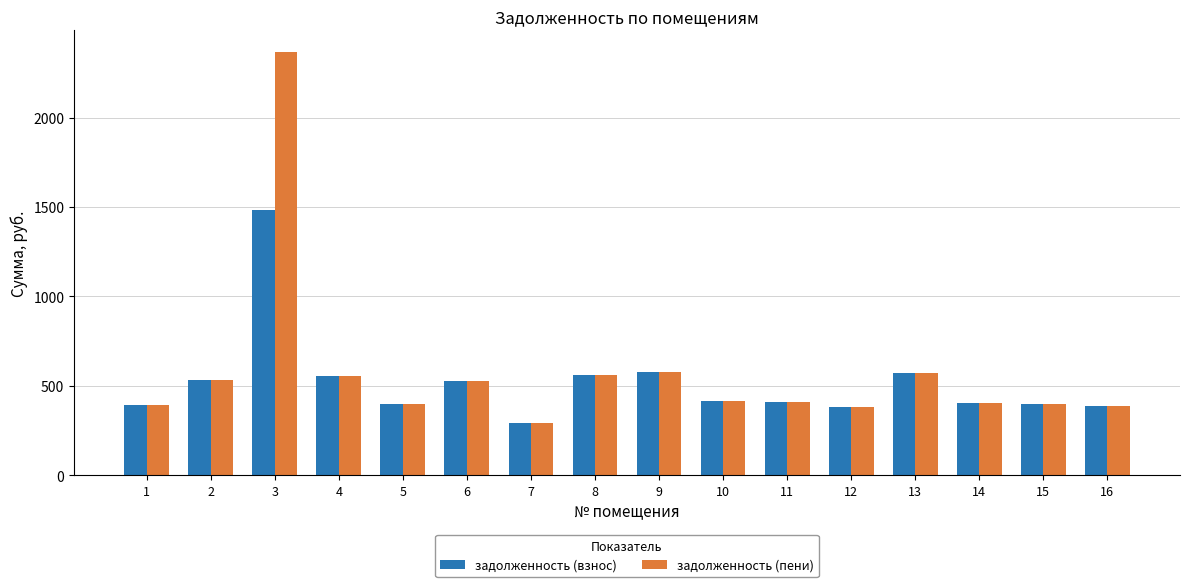

What is the value of the задолженность (взнос) bar at the 4th from the left?

555.7